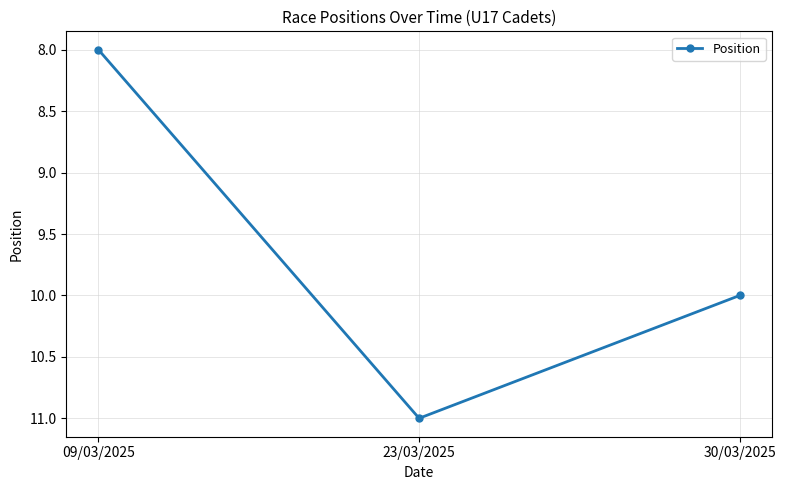

Reading left to right, extract all data points from this chart.

09/03/2025=8	23/03/2025=11	30/03/2025=10